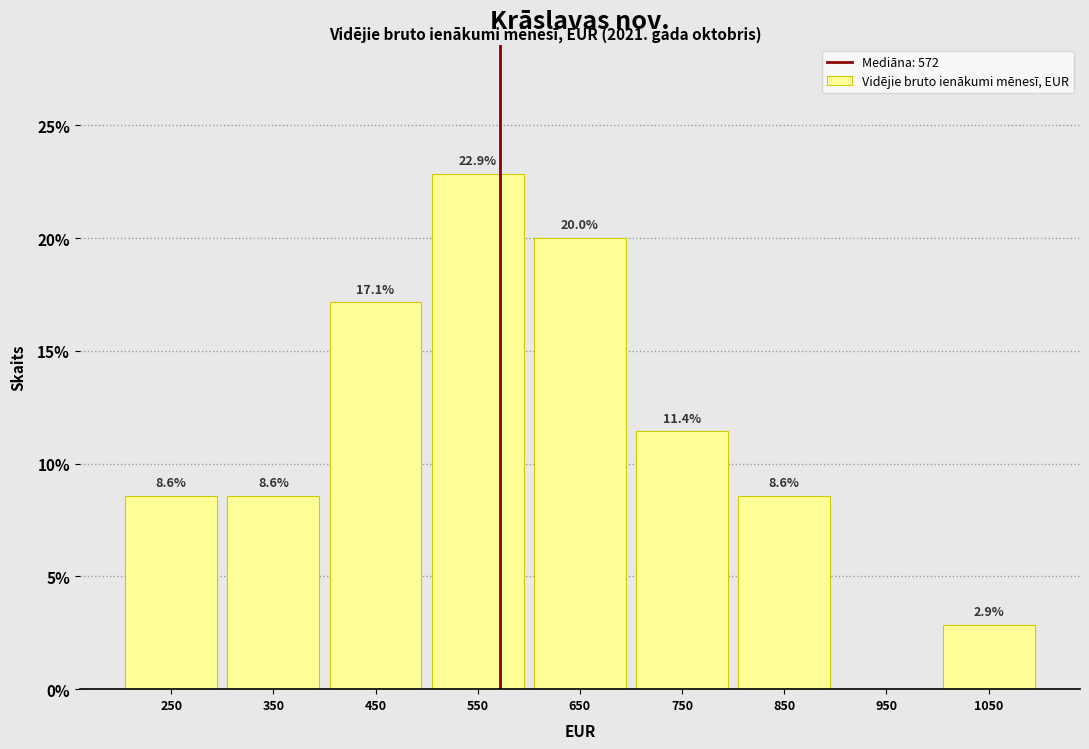

Which range on the x-axis has the tallest bar?

500 to 600